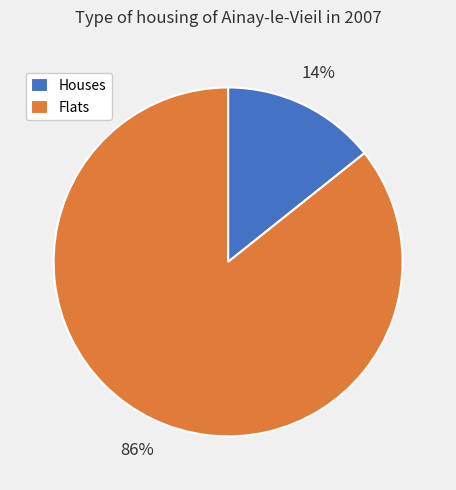

What is the majority slice?

Flats